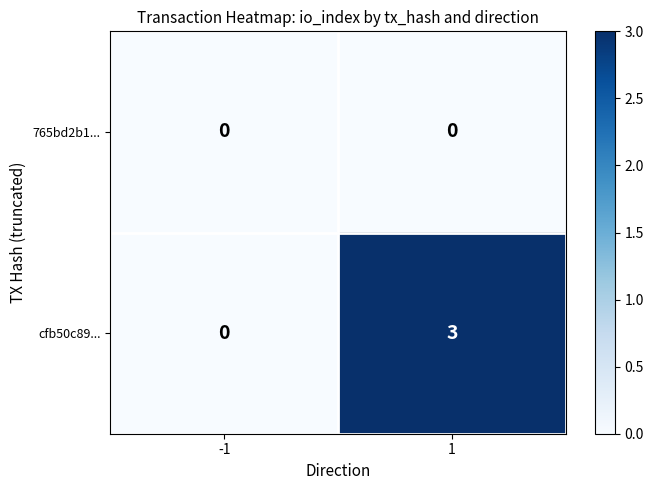

Which series has the widest spread of values?

cfb50c89...